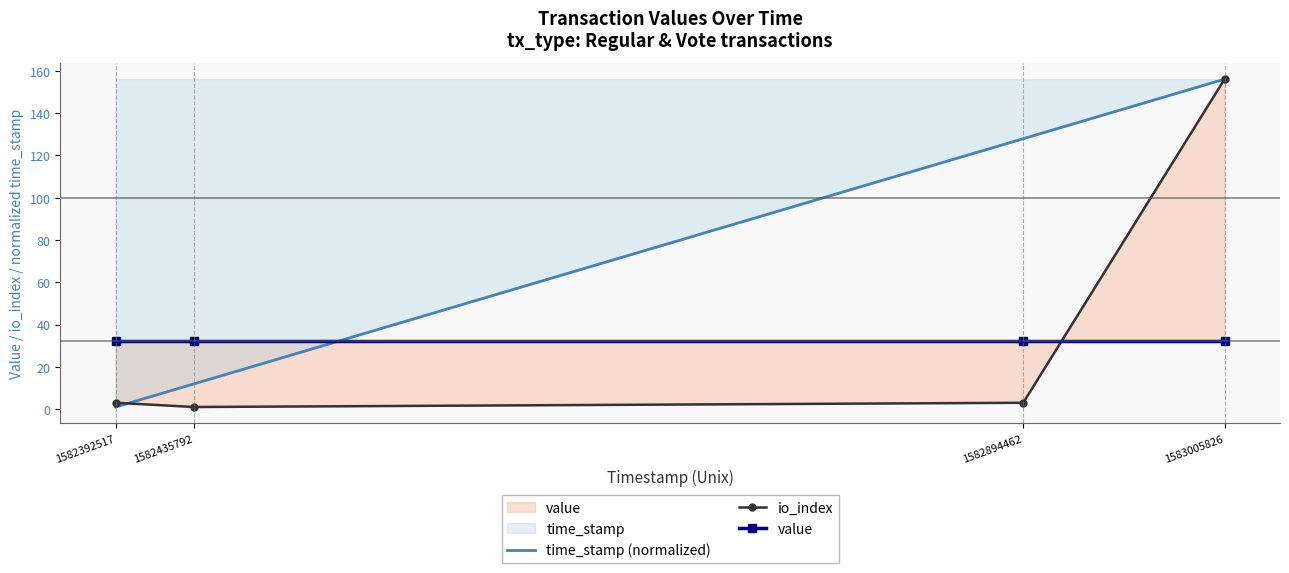

List the series in order of their overall mean, highest first.

time_stamp (normalized), io_index, value